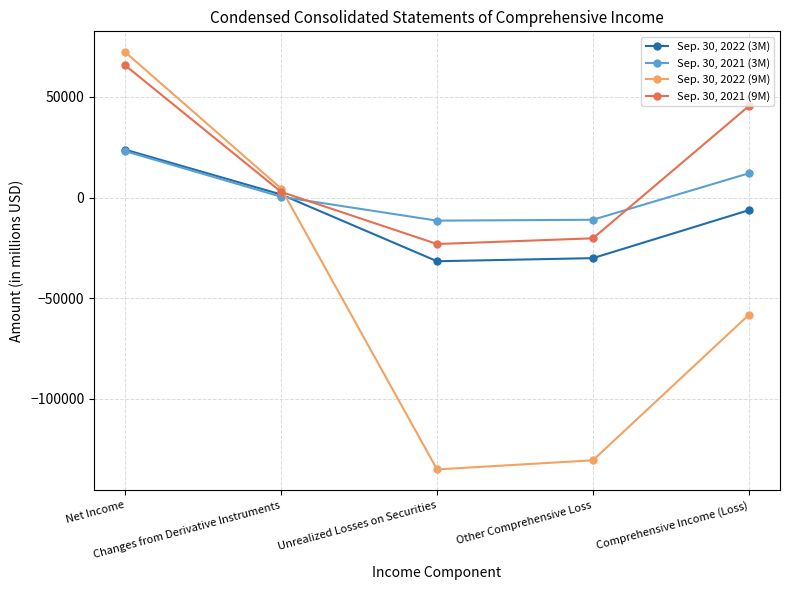

Which category has the lowest value in the Sep. 30, 2021 (9M) series?

Unrealized Losses on Securities